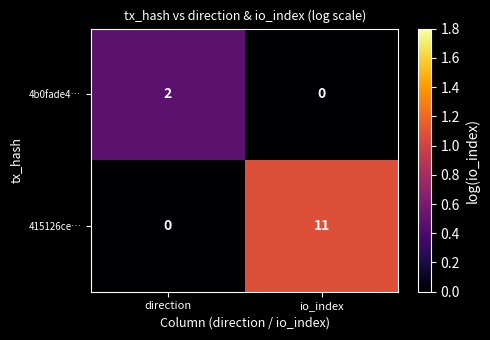

What is the difference between the maximum and minimum values in the 415126ce… series?

11